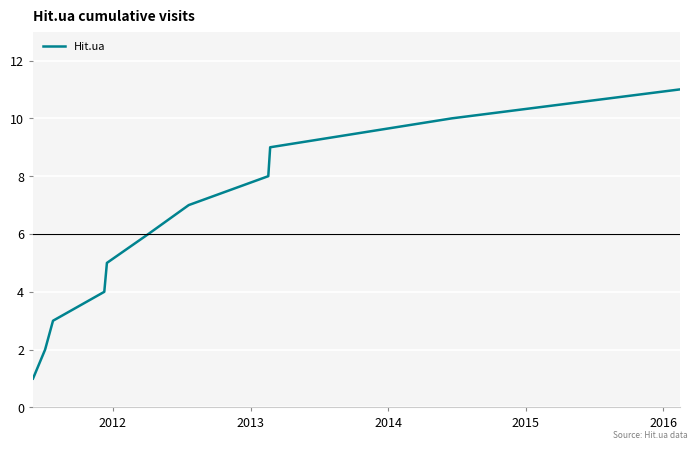

Does the chart have visible grid lines?

Yes